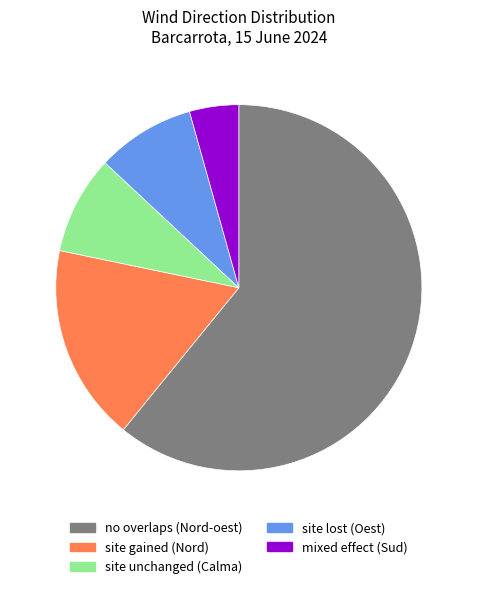

To the nearest percent, what is the difference between the largest and smallest slice percentages?

57%